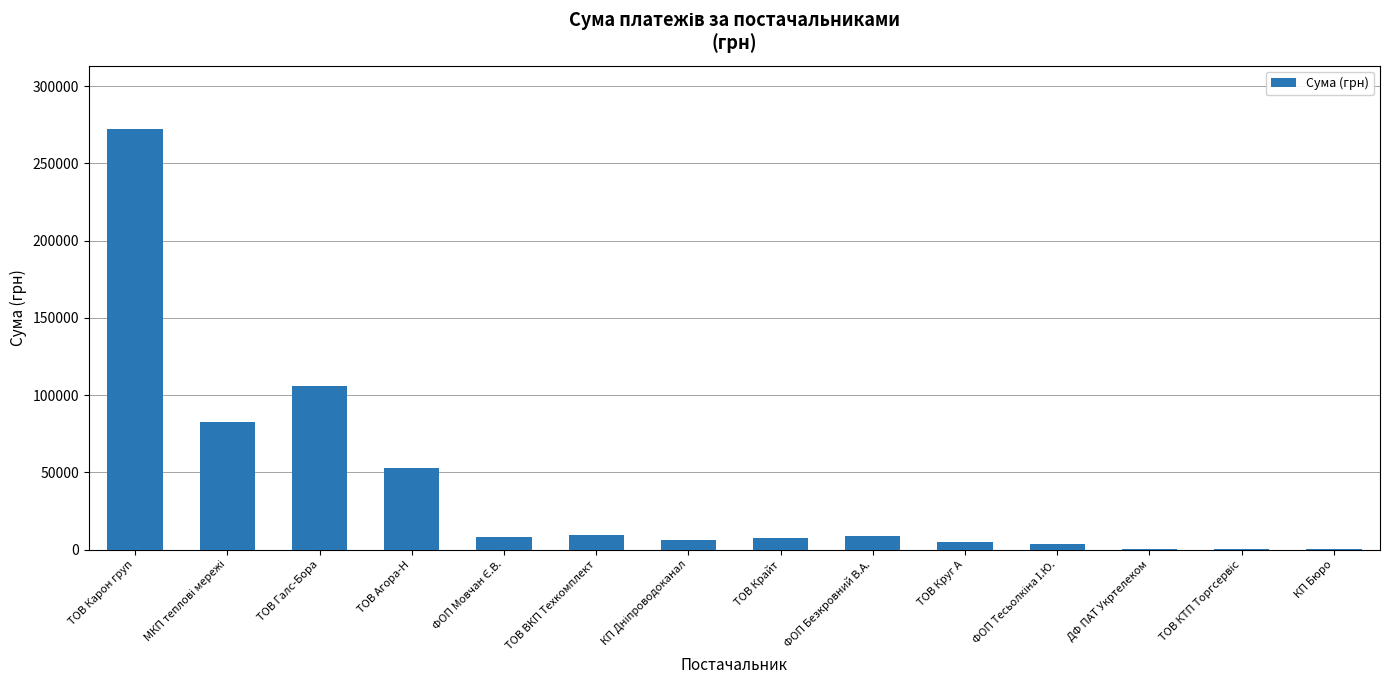

Which label corresponds to the largest value in the chart?

ТОВ Карон груп